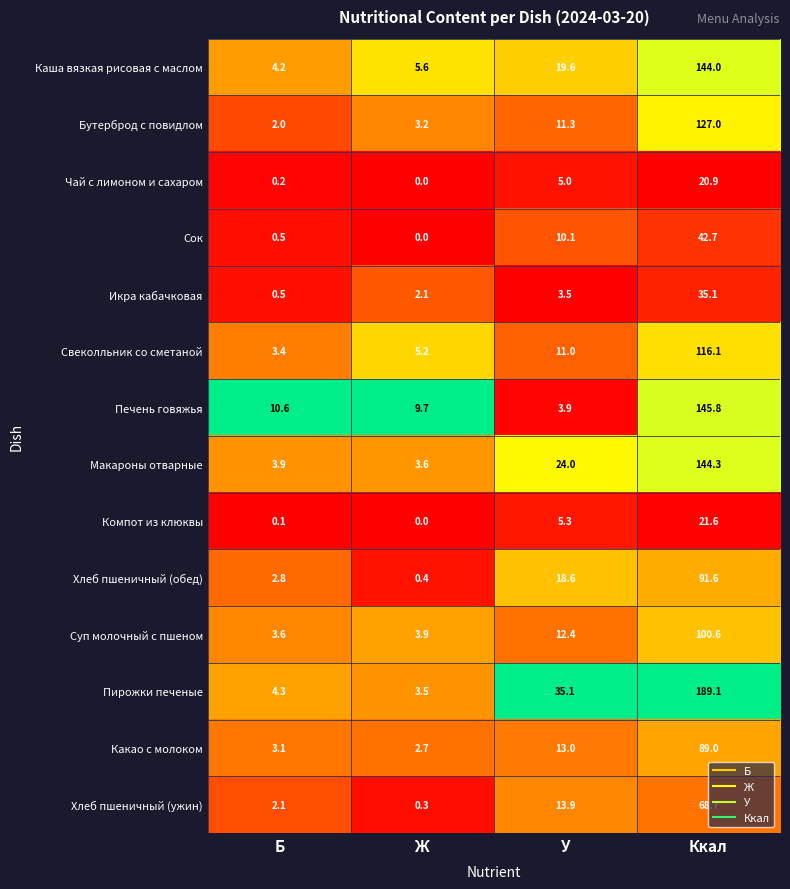

At which label does Сок reach its peak?

Ккал